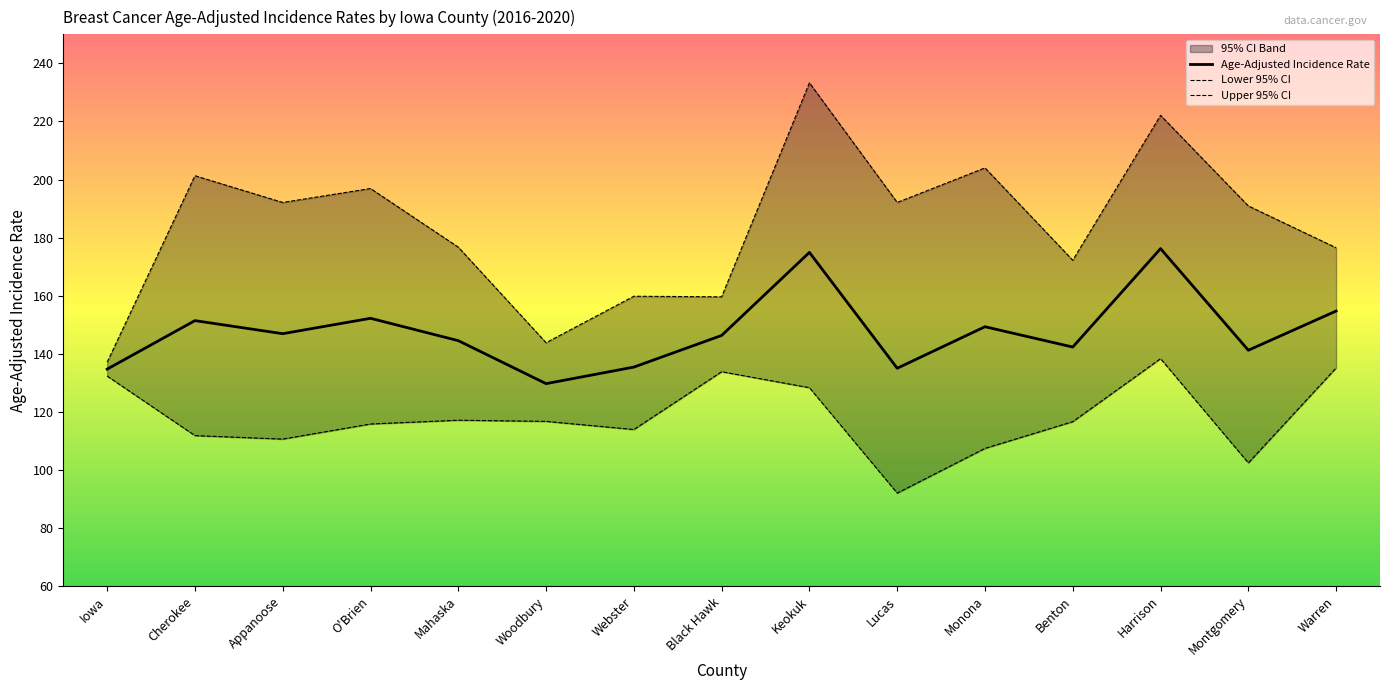

How many categories are shown in the chart?

15